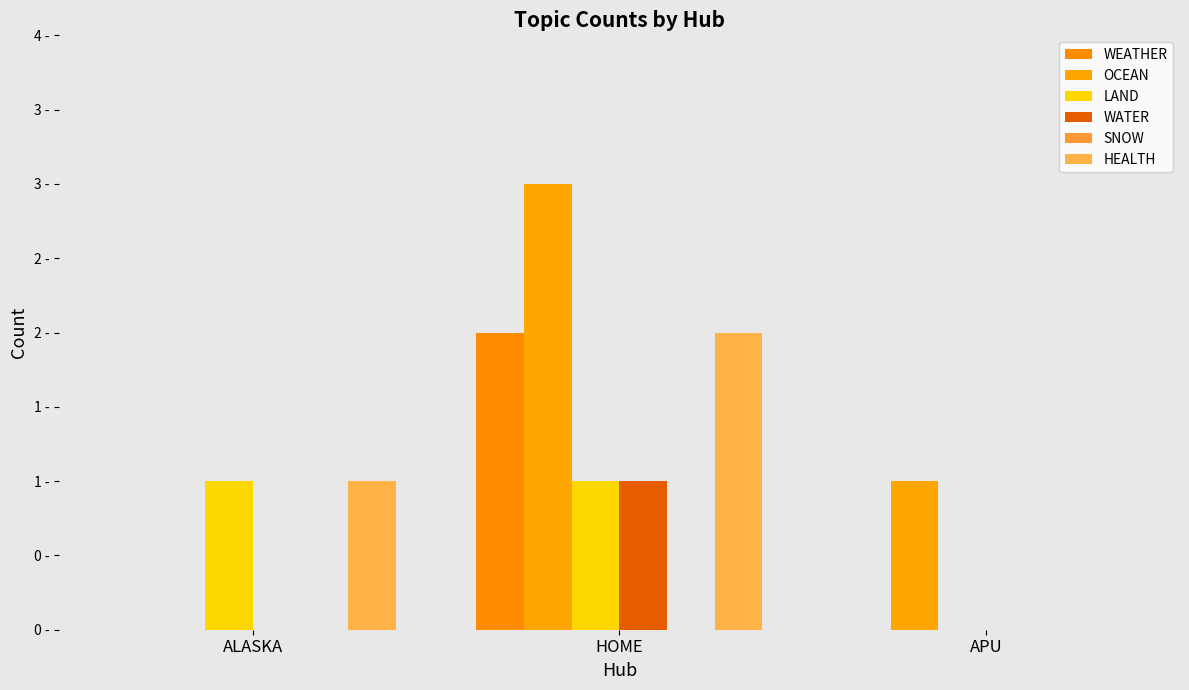

What is the difference between the second highest and minimum values in the OCEAN series?

1